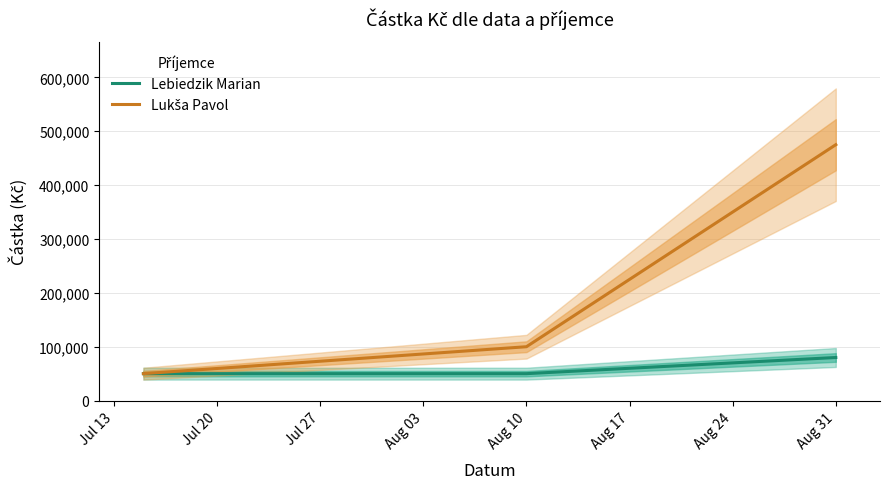

At how many categories does at least one series exceed 180828?

1